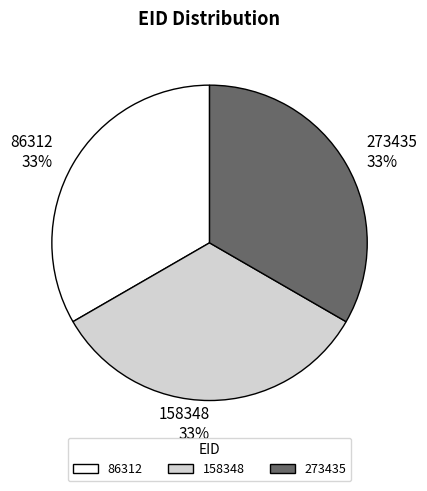

What percentage is the 273435 slice, to the nearest percent?

33%